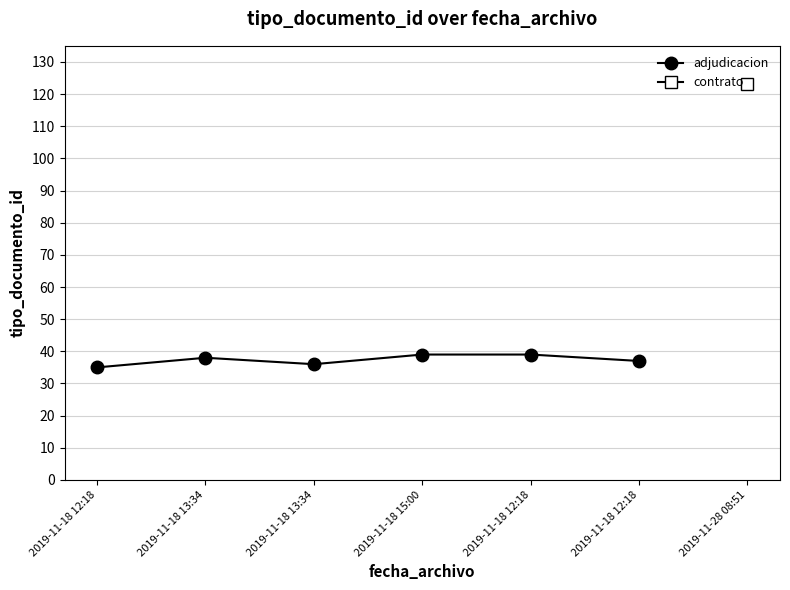

What is the smallest value displayed?

35